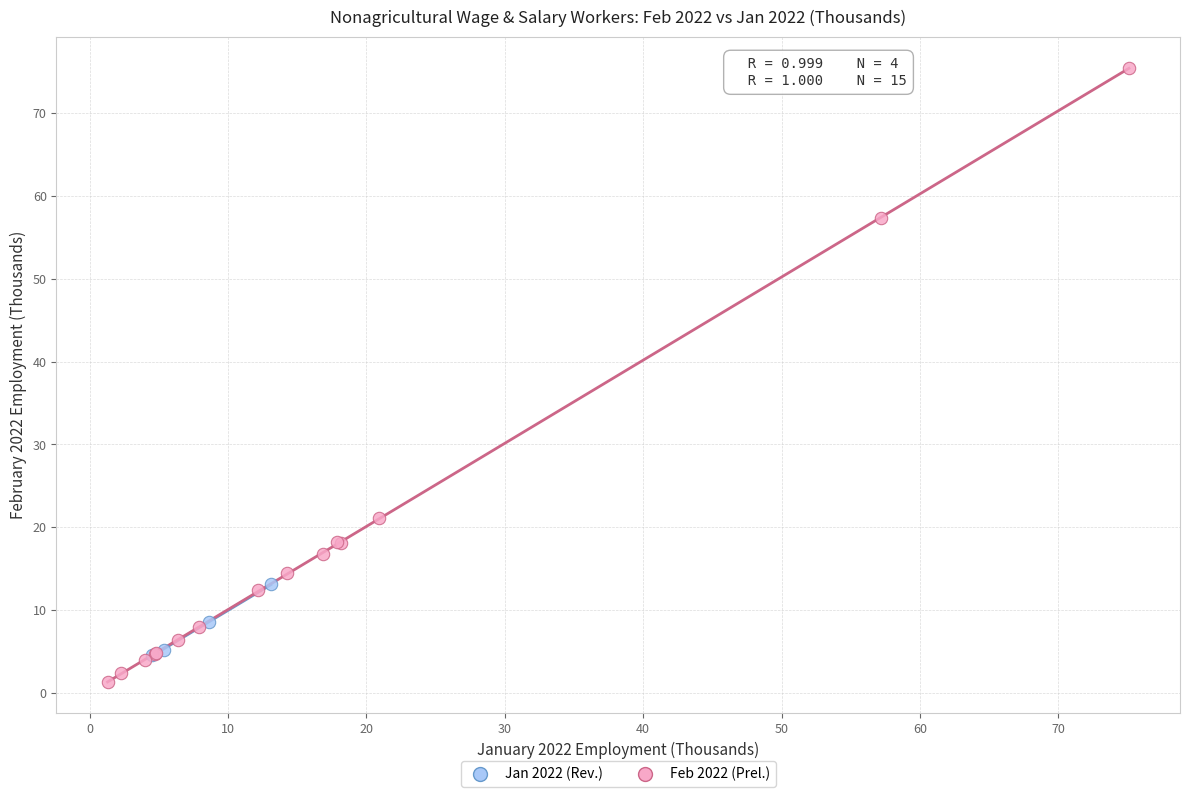

What are all the series names shown in the legend?

Jan 2022 (Rev.), Feb 2022 (Prel.)